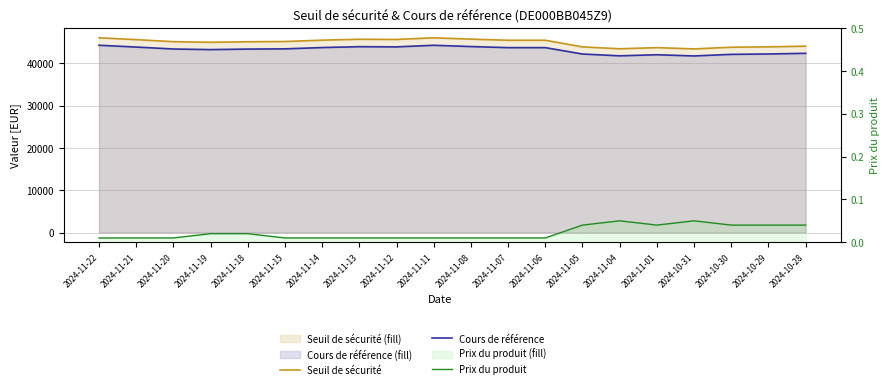

What are all the series names shown in the legend?

Seuil de sécurité, Cours de référence, Prix du produit